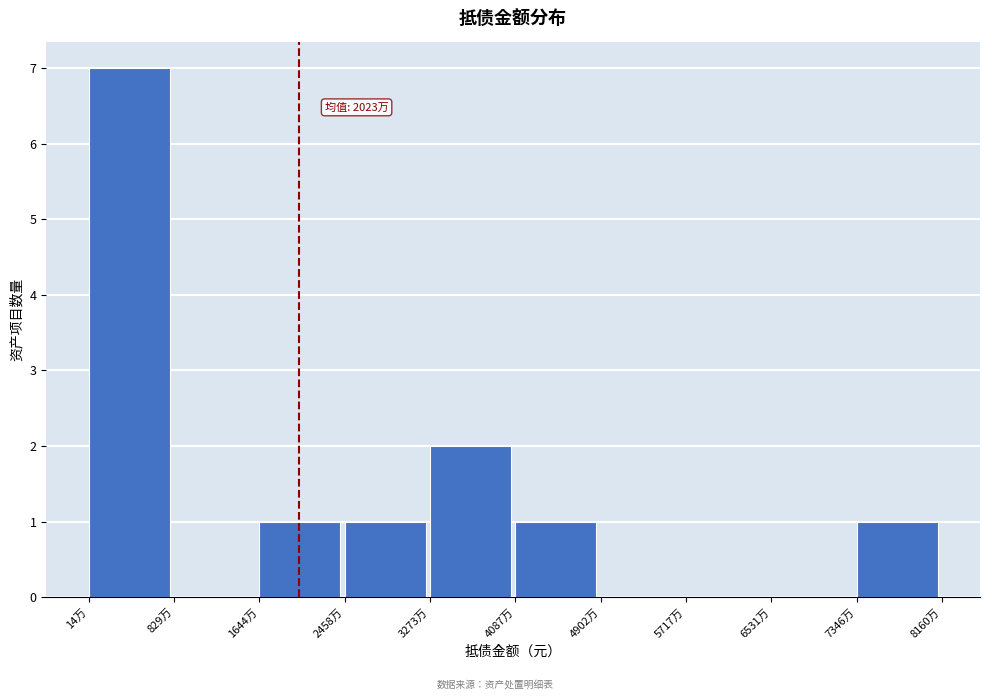

Reading left to right, what are all the values shown in this chart?

14万=7	829万=0	1644万=1	2458万=1	3273万=2	4087万=1	4902万=0	5717万=0	6531万=0	7346万=1